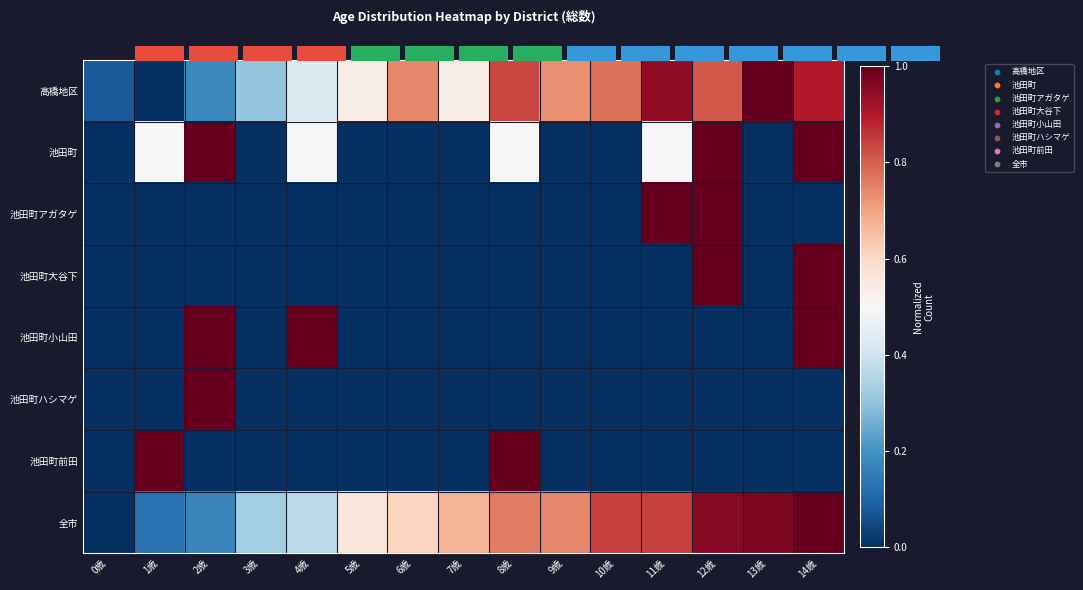

What is the difference between the maximum and minimum values in the 池田町アガタゲ series?

1.0